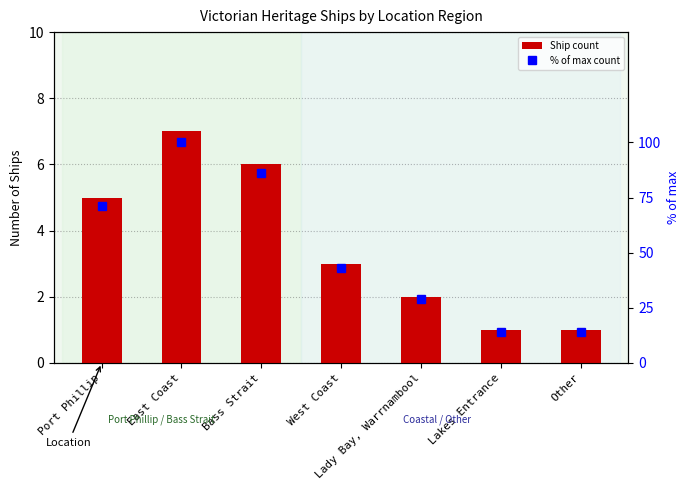

Between East Coast and West Coast, which series saw the biggest shift?

% of max count